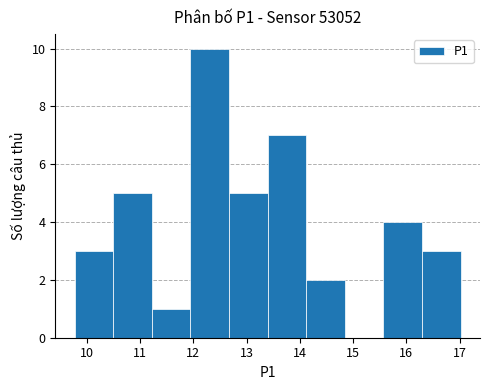

How tall is the bar that spans 9.8 to 10.5 on the x-axis? Neither the bar edges nor the heights are printed on the chart, so give them approximately, as read against the axes.

3